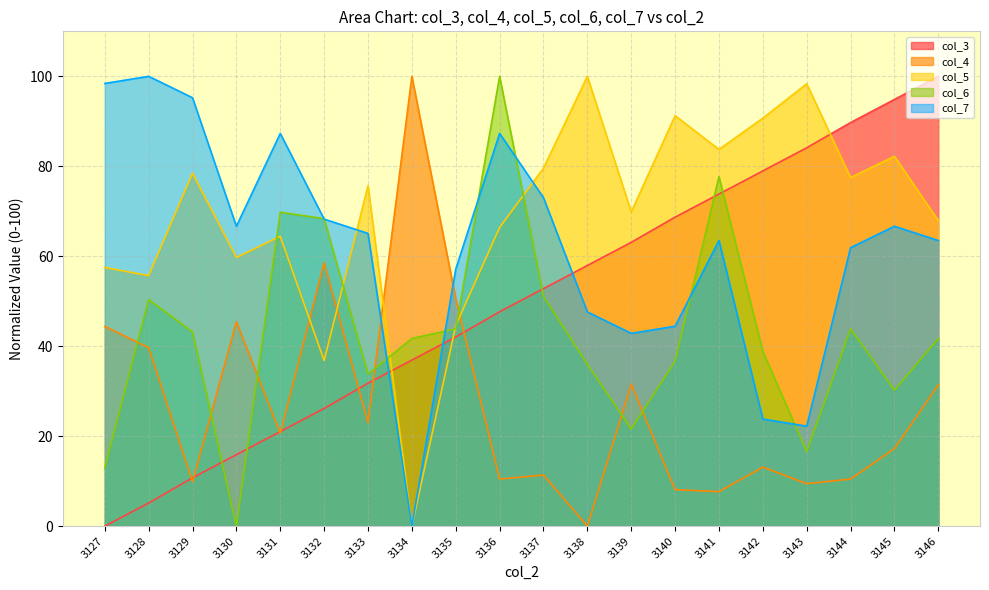

Where is the first local minimum for col_6?

3130